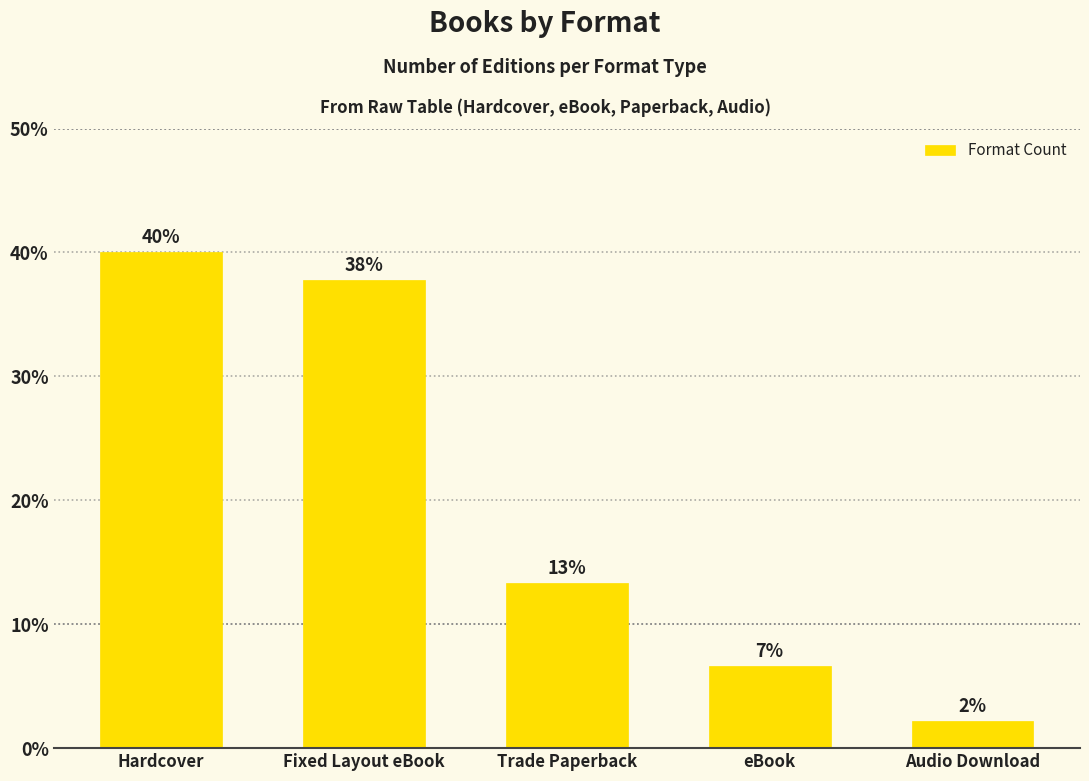

Where does the data first go above 13?

Hardcover